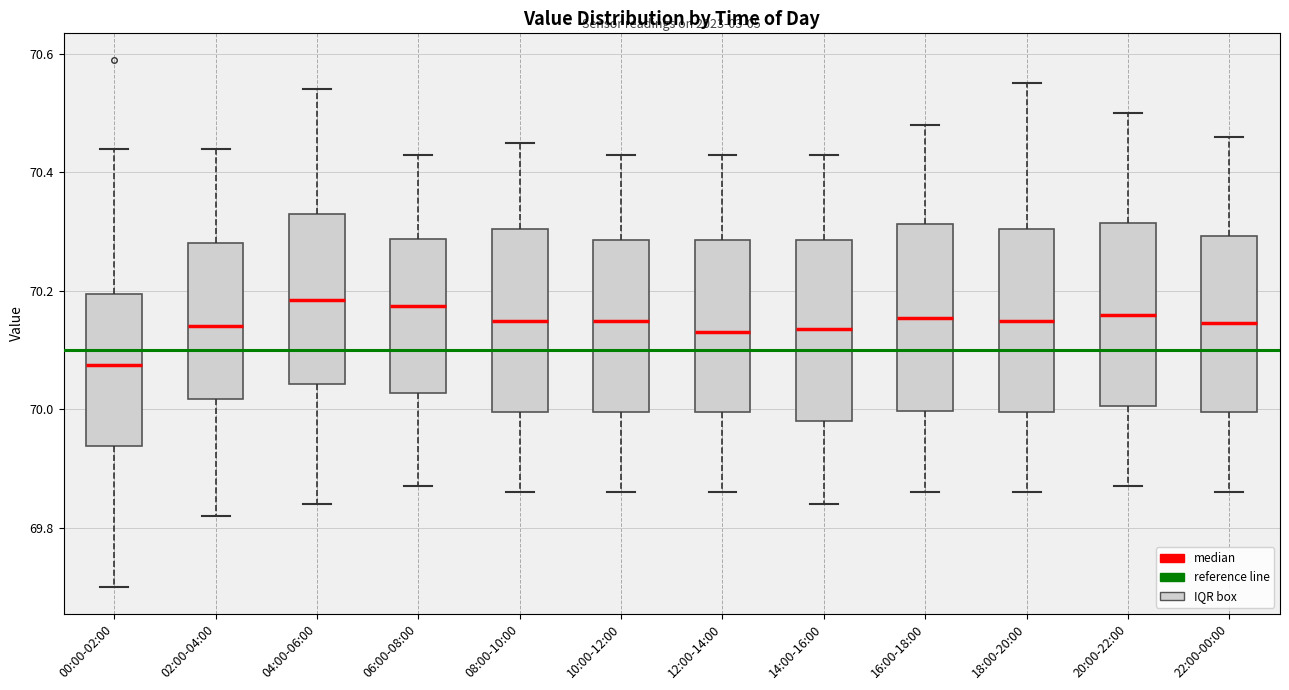

Reading left to right, transcribe this box plot: for each box, give where its median line is, the range the box spans, and where its two whiskers end, as read against the y-axis. The values are not printed on the chart, so give them approximately, as read against the axis.

00:00-02:00: median 70.08, box 69.94 to 70.20, whiskers 69.70 to 70.44
02:00-04:00: median 70.14, box 70.02 to 70.28, whiskers 69.82 to 70.44
04:00-06:00: median 70.18, box 70.04 to 70.34, whiskers 69.84 to 70.54
06:00-08:00: median 70.18, box 70.02 to 70.28, whiskers 69.88 to 70.44
08:00-10:00: median 70.16, box 70.00 to 70.30, whiskers 69.86 to 70.46
10:00-12:00: median 70.16, box 70.00 to 70.28, whiskers 69.86 to 70.44
12:00-14:00: median 70.14, box 70.00 to 70.28, whiskers 69.86 to 70.44
14:00-16:00: median 70.14, box 69.98 to 70.28, whiskers 69.84 to 70.44
16:00-18:00: median 70.16, box 70.00 to 70.32, whiskers 69.86 to 70.48
18:00-20:00: median 70.16, box 70.00 to 70.30, whiskers 69.86 to 70.56
20:00-22:00: median 70.16, box 70.00 to 70.32, whiskers 69.88 to 70.50
22:00-00:00: median 70.14, box 70.00 to 70.30, whiskers 69.86 to 70.46